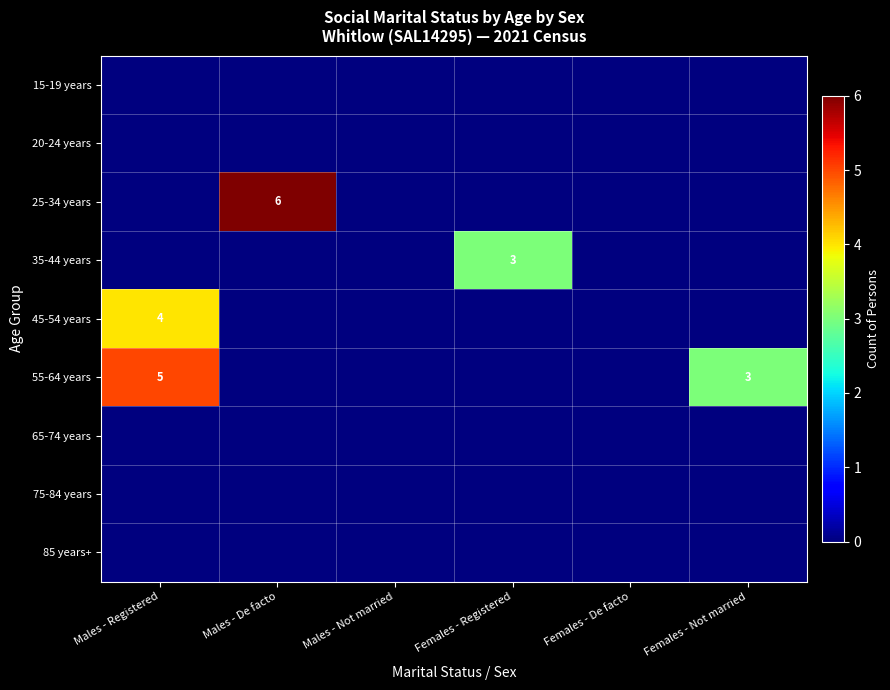

The value of 65-74 years at Males - Registered is 0. True or false?

True